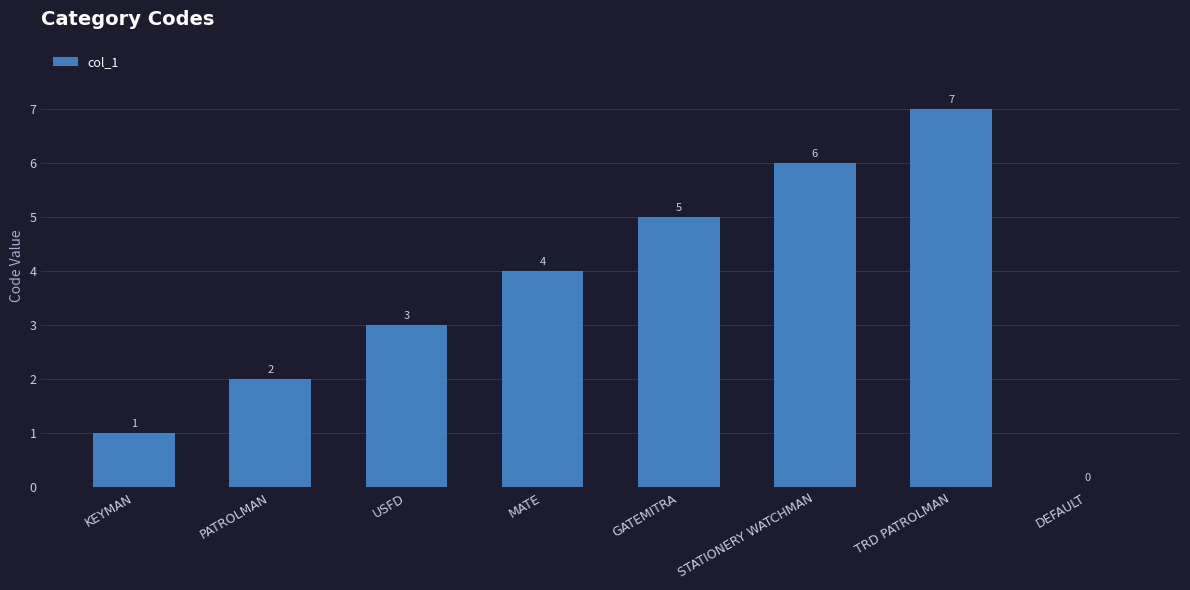

What is the maximum value shown in the chart?

7